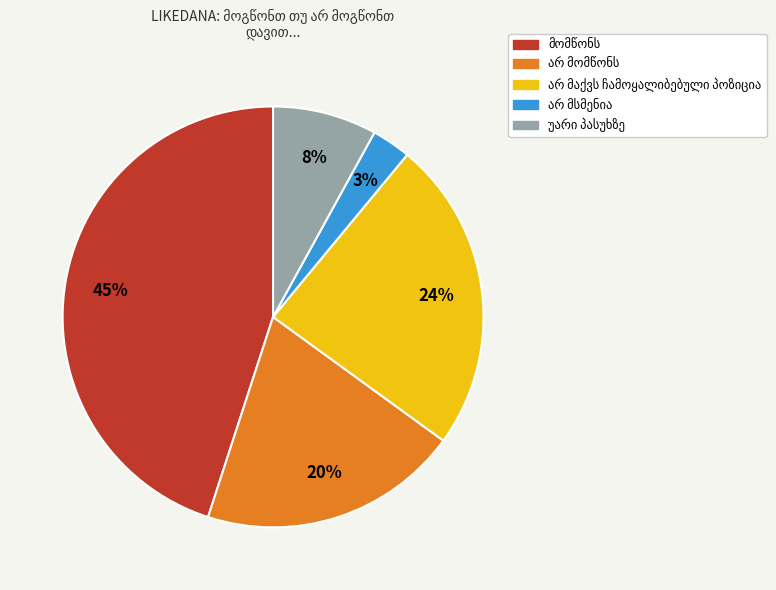

Does any single category account for the majority?

No